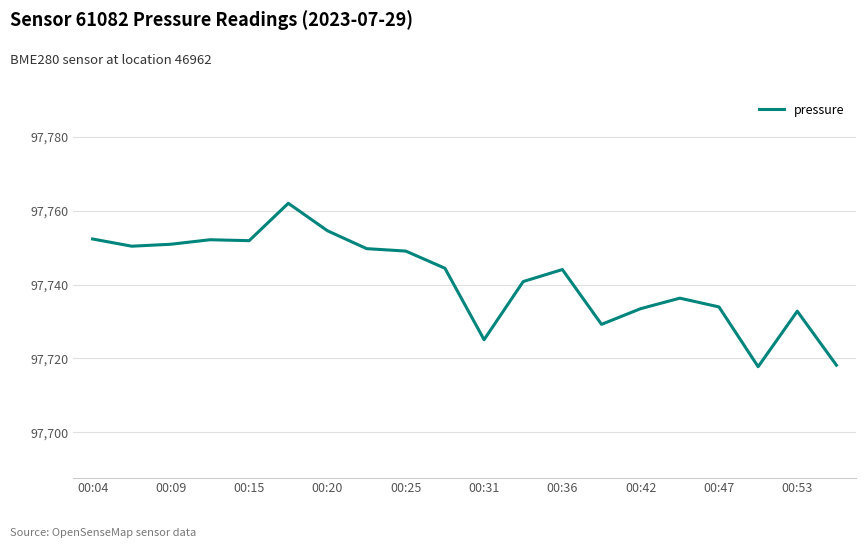

What is the difference between the second highest and second lowest values?

36.4